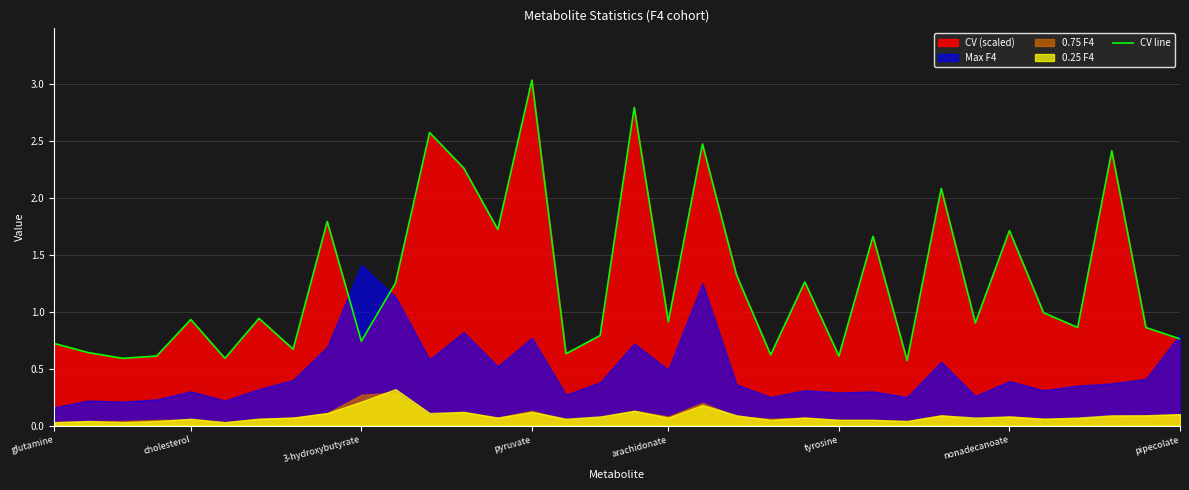

Is it true that CV line equals 1.2 at glutamine?

False